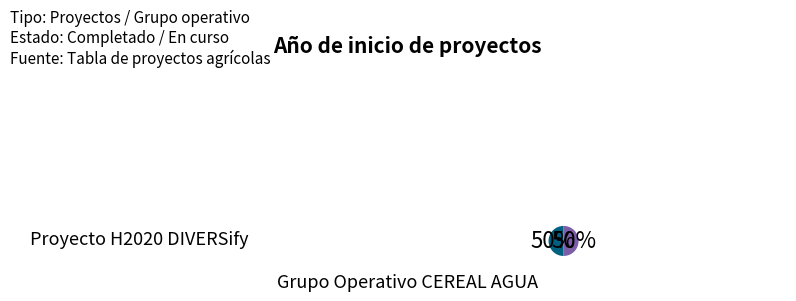

To the nearest percent, what is the average slice percentage?

50%